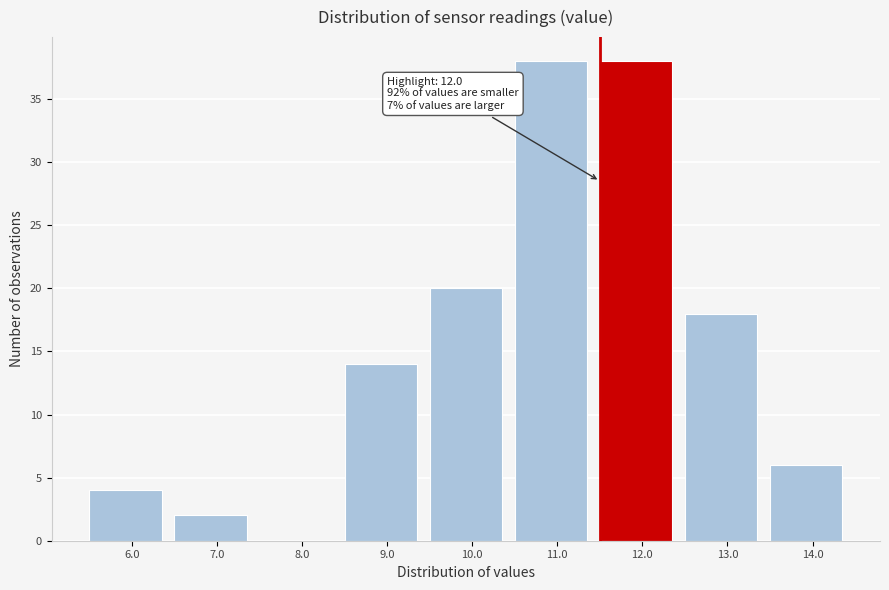

Reading left to right, transcribe all the data shown in this chart.

6.0=4	7.0=2	8.0=0	9.0=14	10.0=20	11.0=38	12.0=38	13.0=18	14.0=6